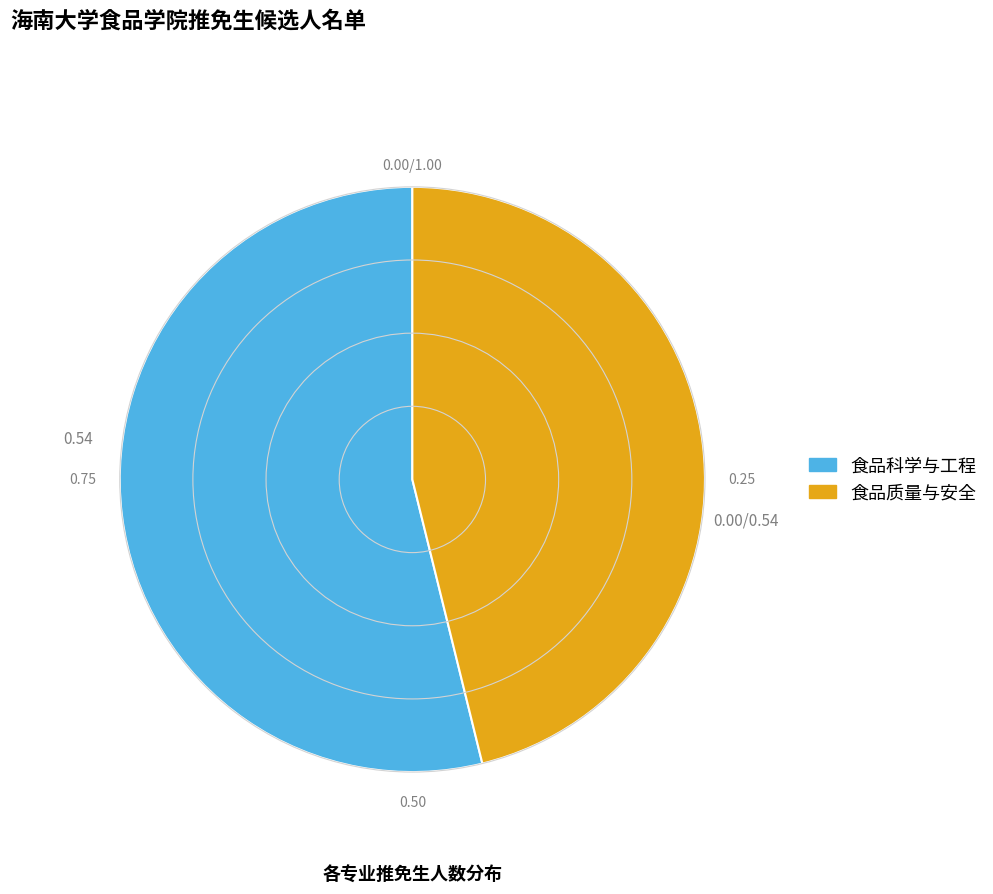

Is the sum of 食品质量与安全 and 食品科学与工程 greater than half?

Yes